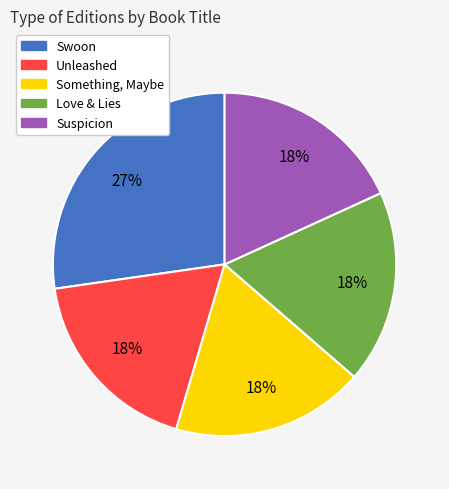

Is there a majority slice in this chart?

No